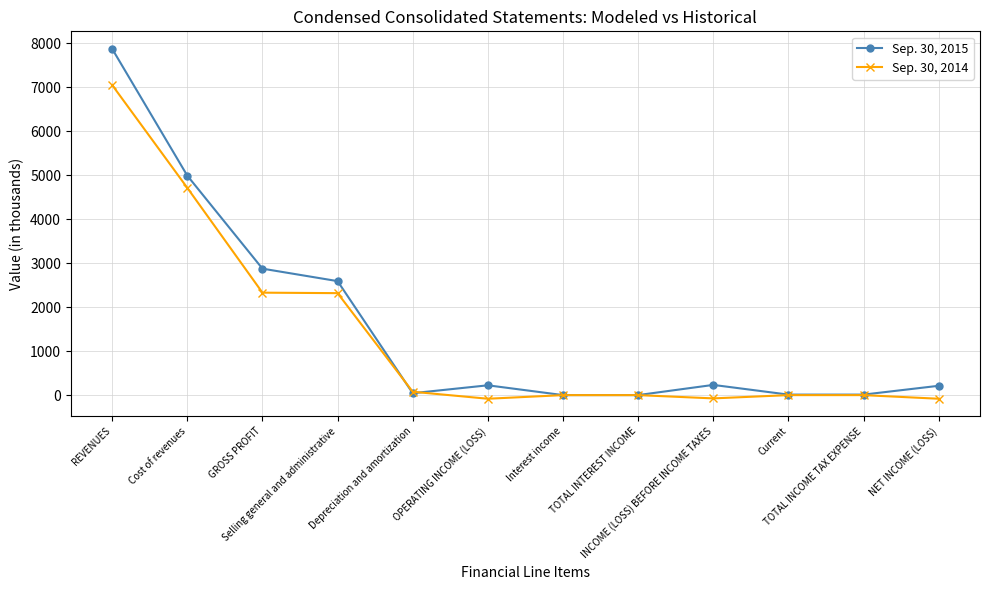

How many categories are shown in the chart?

12